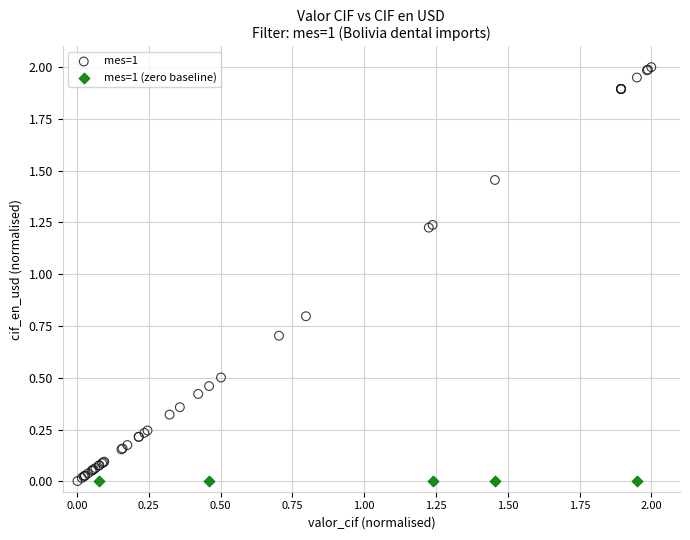

Which series contains the highest Y value?

mes=1